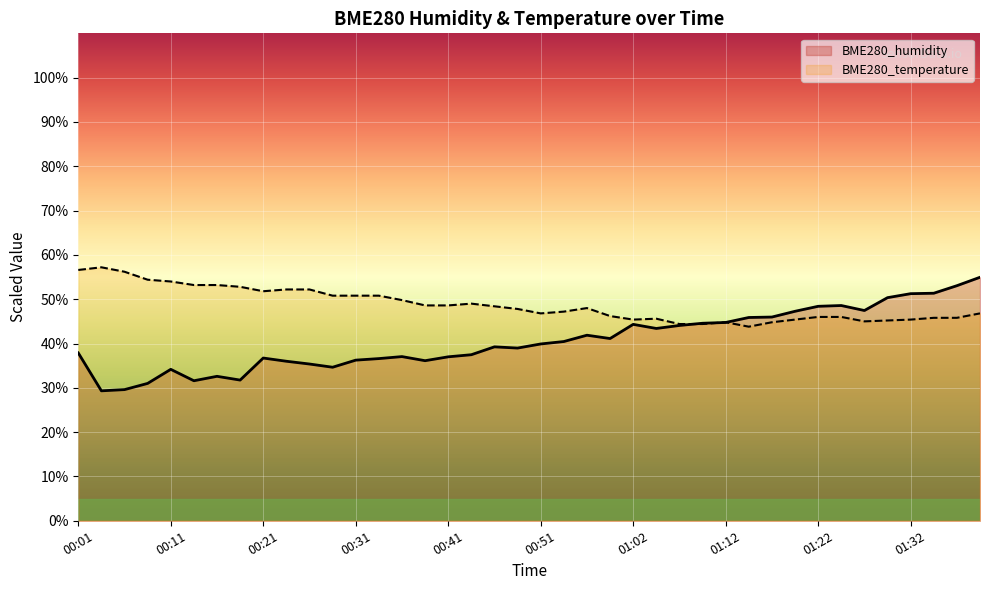

What is the difference between the maximum and minimum values in the BME280_humidity series?

25.6